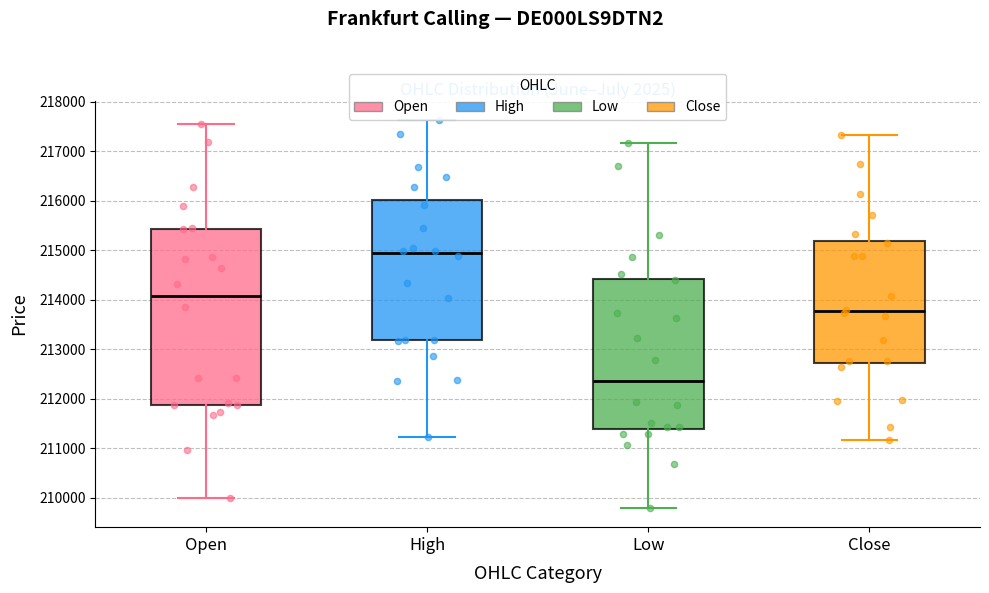

Which box's median line is the lowest?

Low